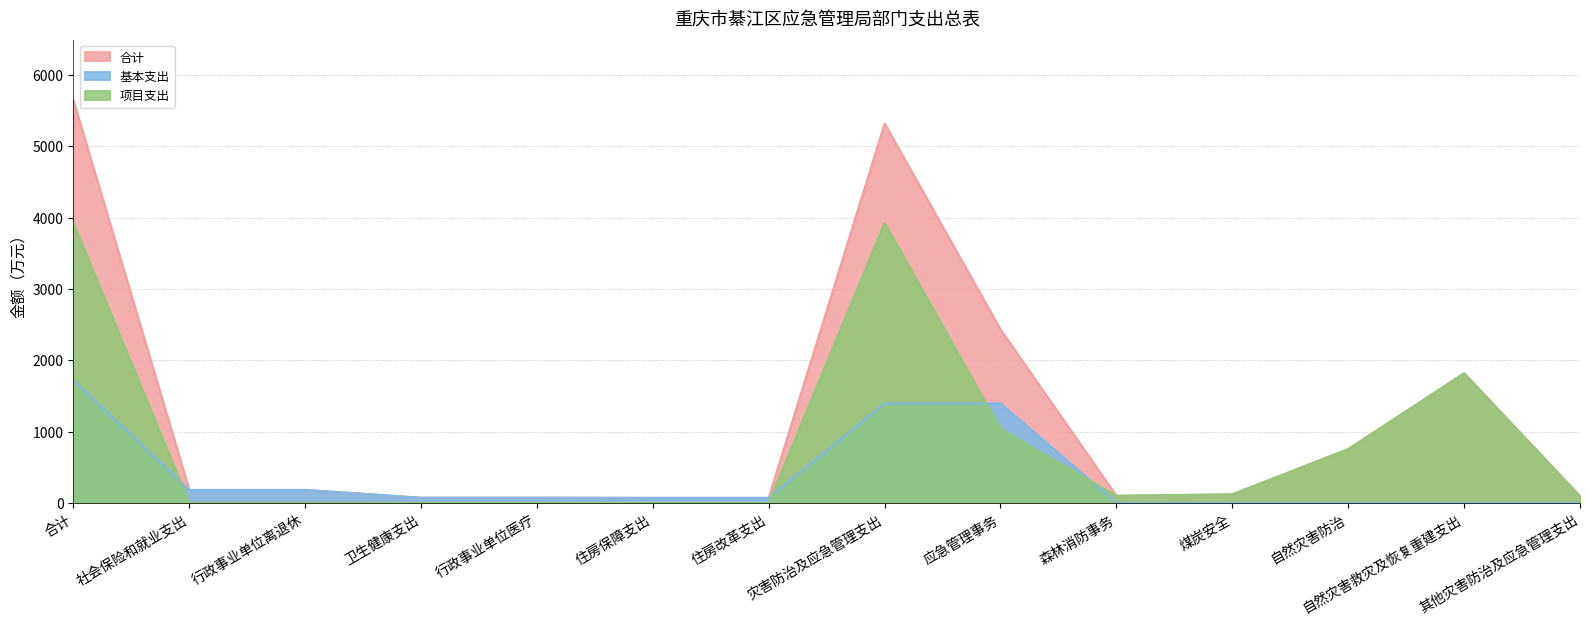

Rank the series by their average value, from highest to lowest.

合计, 项目支出, 基本支出